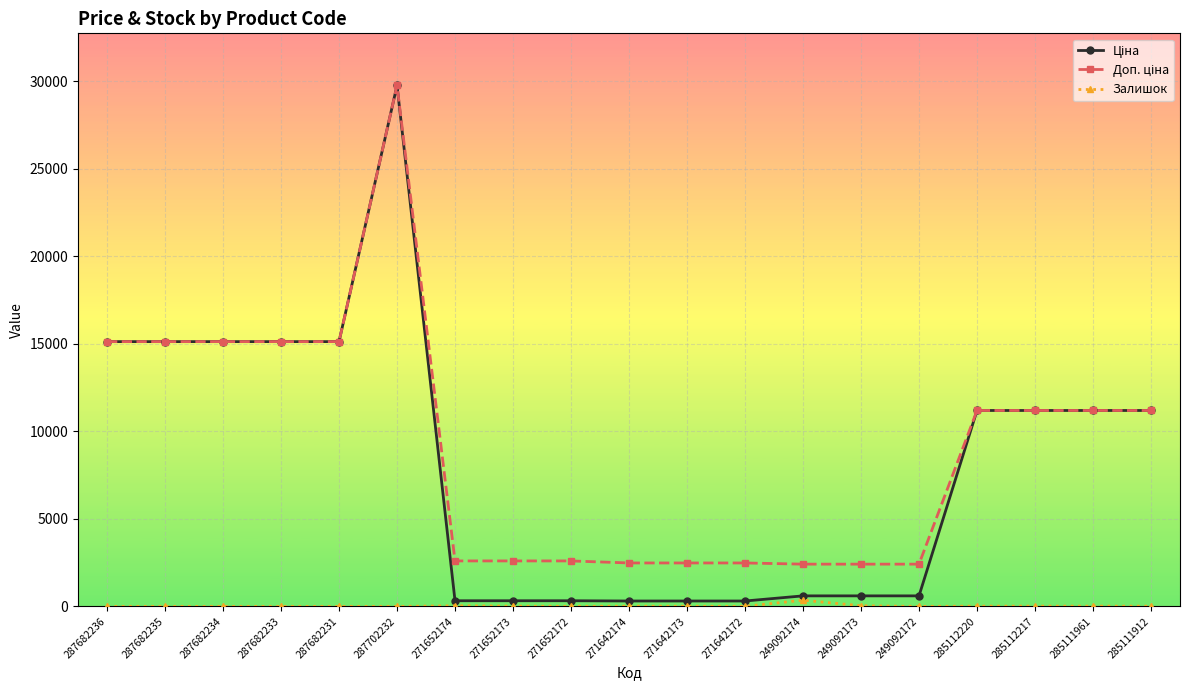

What is the total value across all series at 287682233?

30240.0